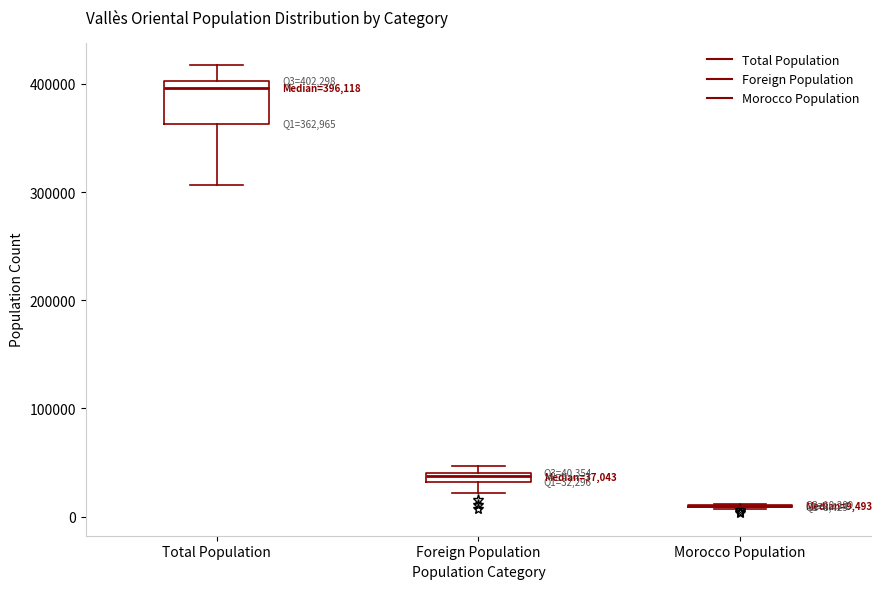

Comparing the boxes themselves (not the whiskers), which one is the tallest?

Total Population